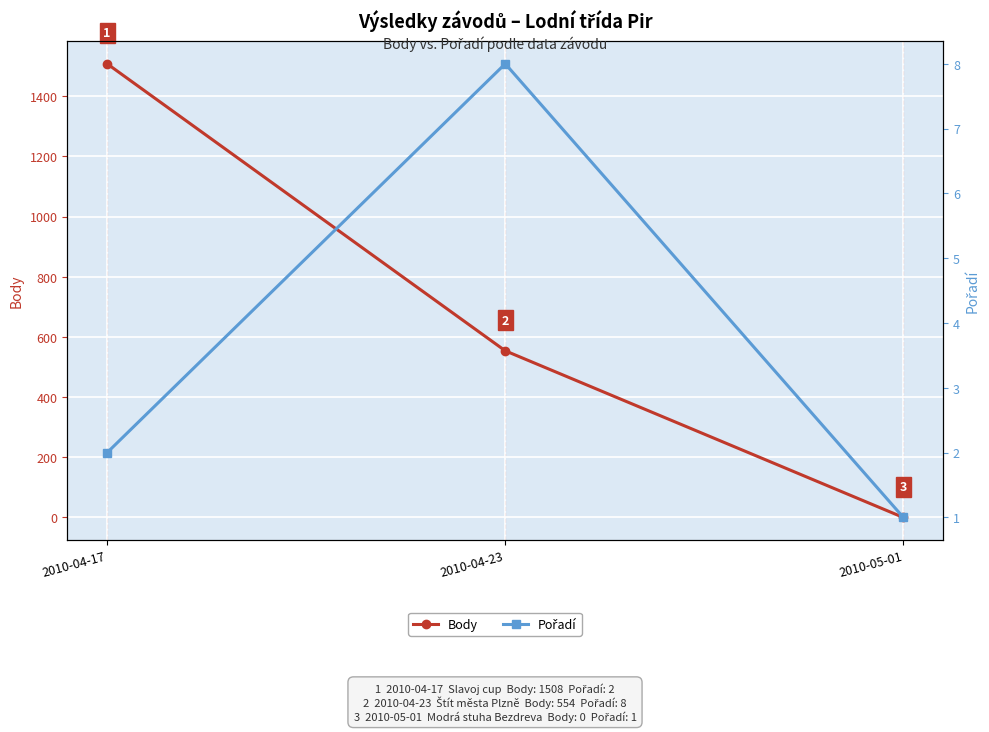

Count the number of categories in the chart.

3